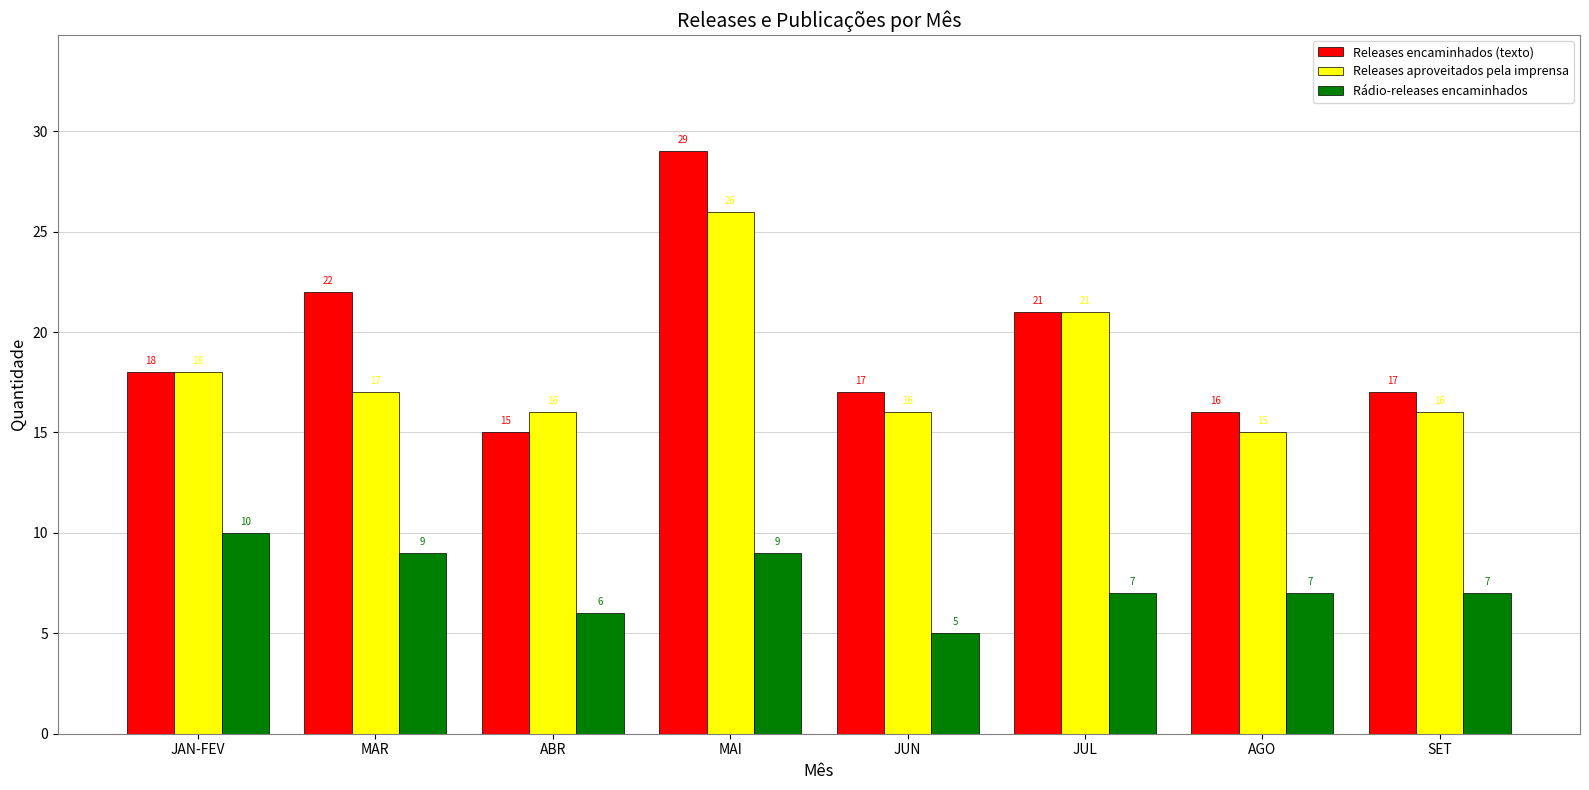

What are all the series names shown in the legend?

Releases encaminhados (texto), Releases aproveitados pela imprensa, Rádio-releases encaminhados